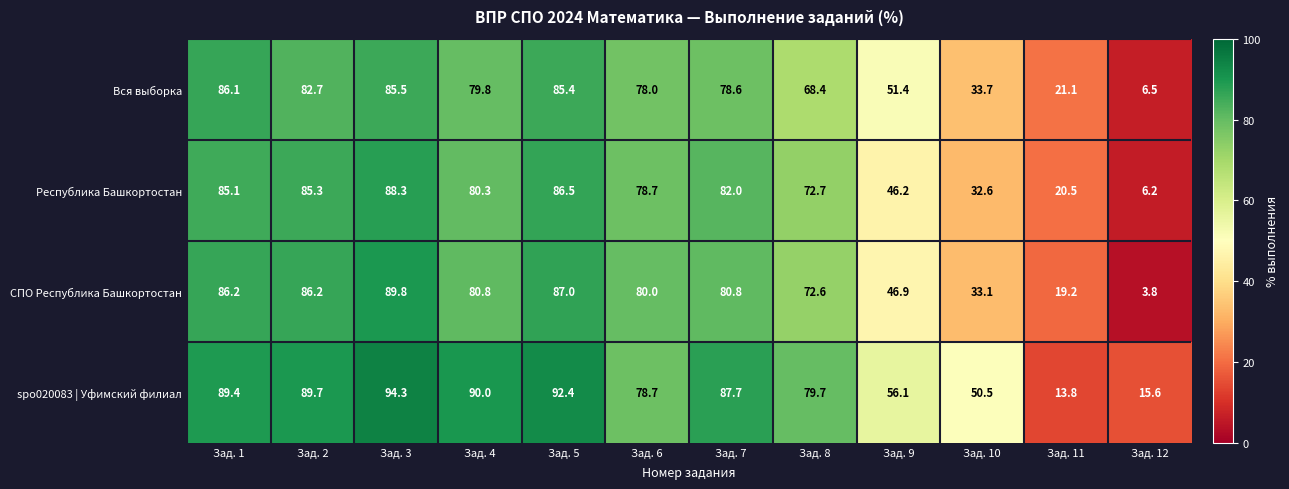

Read the Республика Башкортостан value at Зад. 12.

6.2